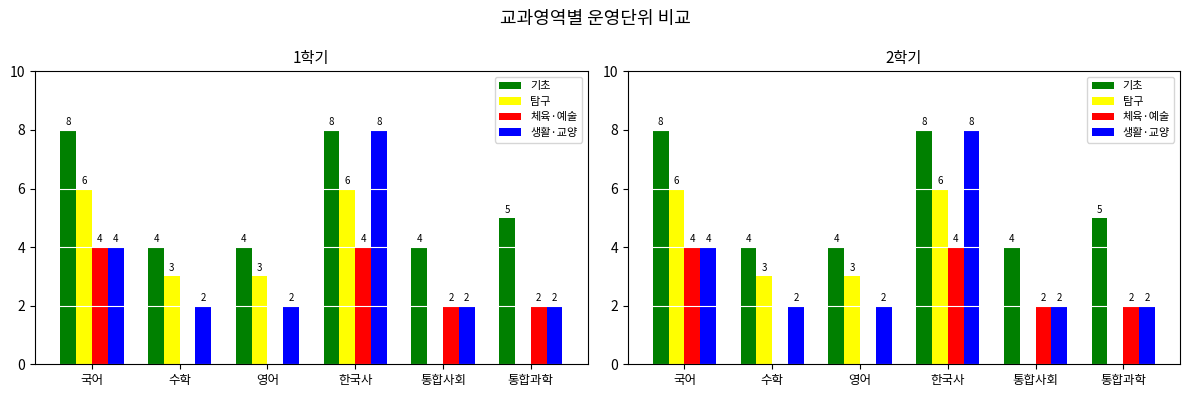

Reading right to left, list all the values displayed in this chart.

기초: 통합과학=5	통합사회=4	한국사=8	영어=4	수학=4	국어=8
탐구: 통합과학=0	통합사회=0	한국사=6	영어=3	수학=3	국어=6
체육·예술: 통합과학=2	통합사회=2	한국사=4	영어=0	수학=0	국어=4
생활·교양: 통합과학=2	통합사회=2	한국사=8	영어=2	수학=2	국어=4